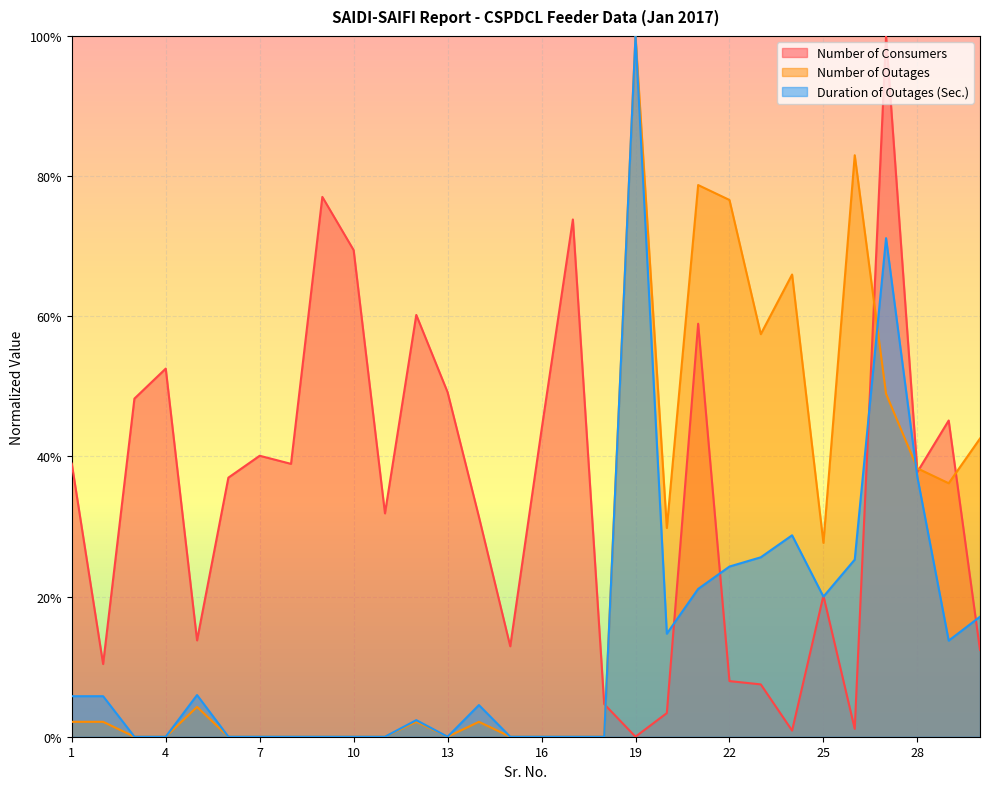

What are all the series names shown in the legend?

Number of Consumers, Number of Outages, Duration of Outages (Sec.)